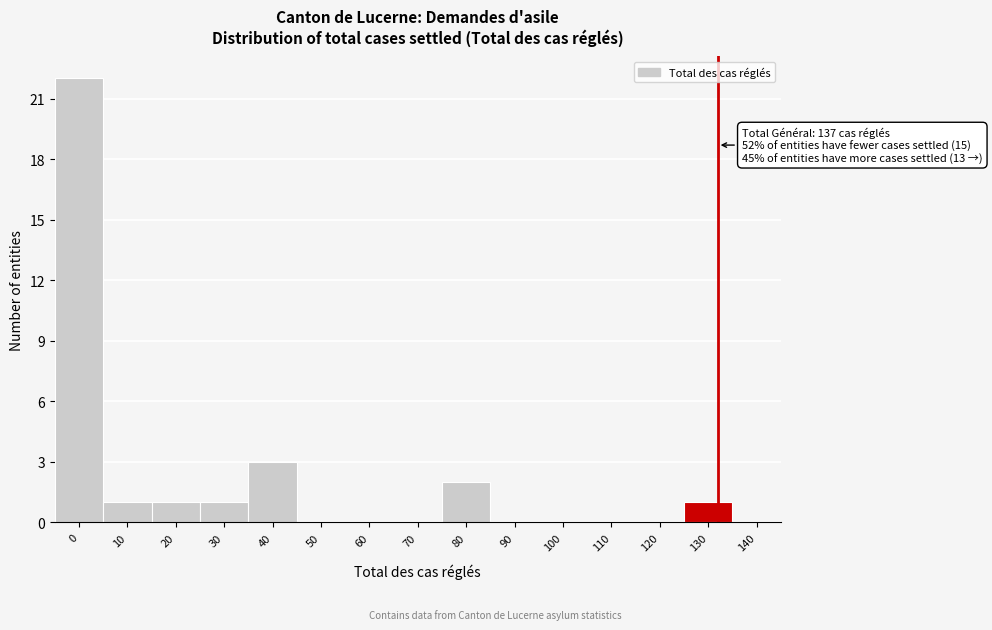

Reading right to left, what are all the values shown in this chart?

140=0	130=1	120=0	110=0	100=0	90=0	80=2	70=0	60=0	50=0	40=3	30=1	20=1	10=1	0=22